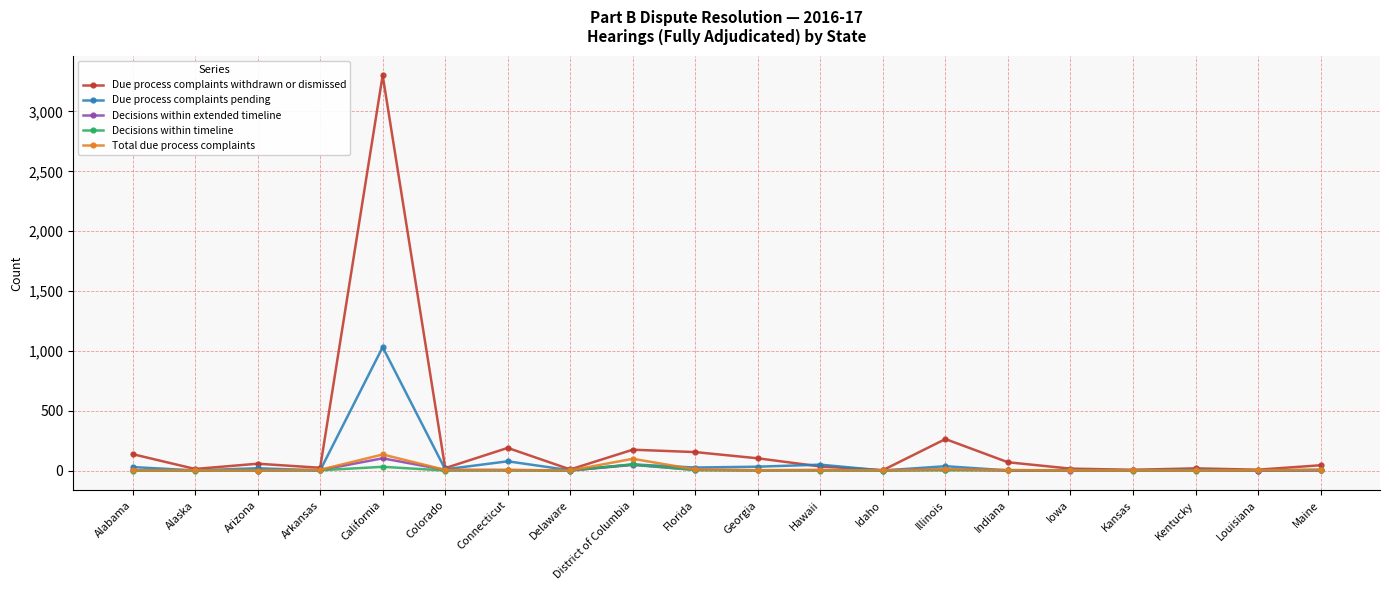

What are all the series names shown in the legend?

Due process complaints withdrawn or dismissed, Due process complaints pending, Decisions within extended timeline, Decisions within timeline, Total due process complaints